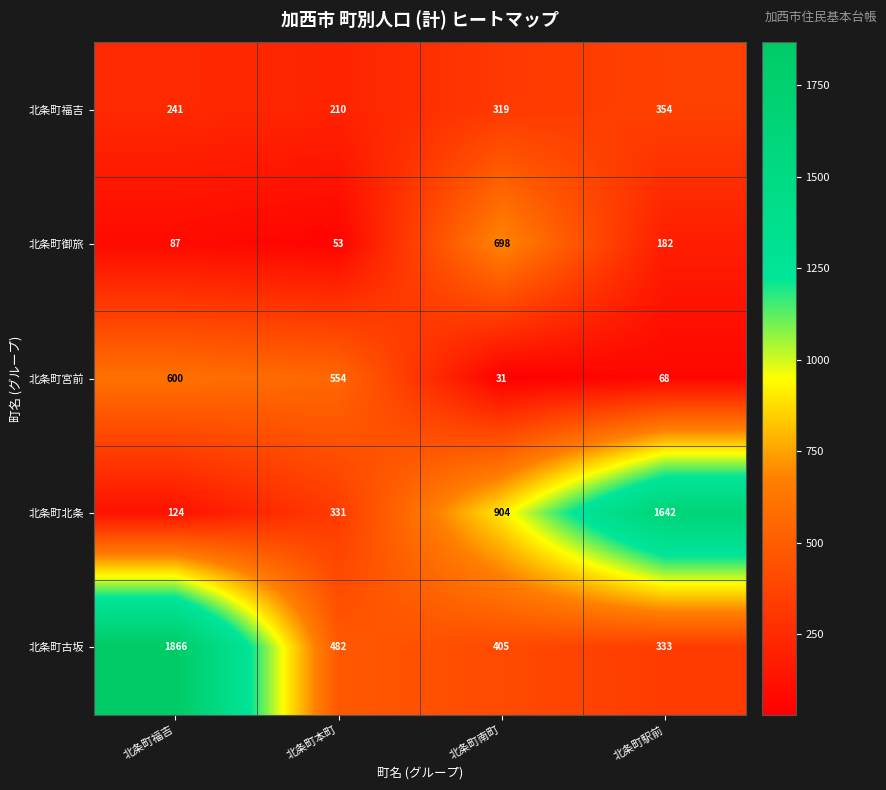

Reading left to right, list all the values displayed in this chart.

北条町福吉: 241	210	319	354
北条町御旅: 87	53	698	182
北条町宮前: 600	554	31	68
北条町北条: 124	331	904	1642
北条町古坂: 1866	482	405	333